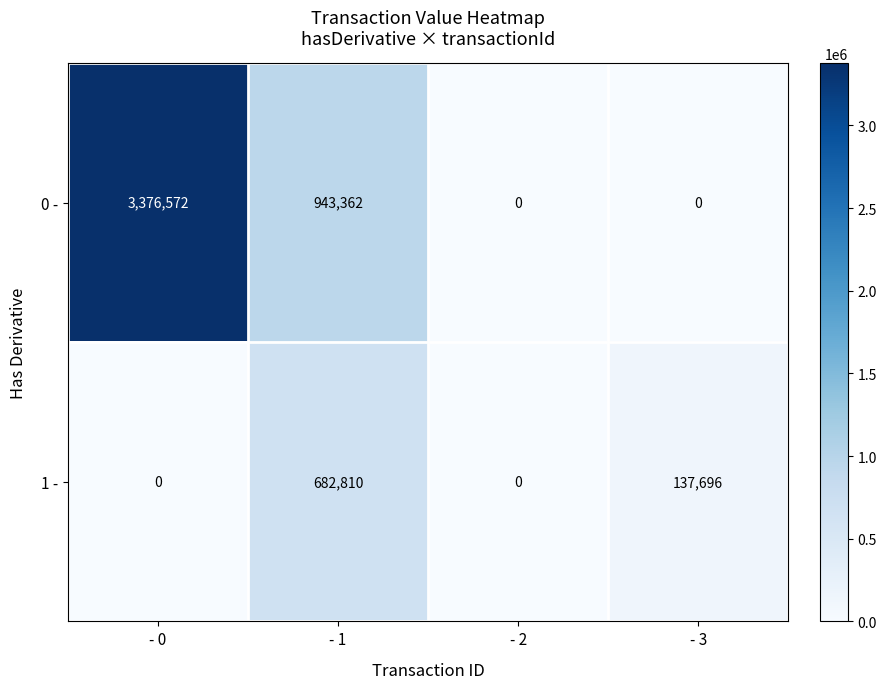

What is the maximum value shown in the chart?

3376572